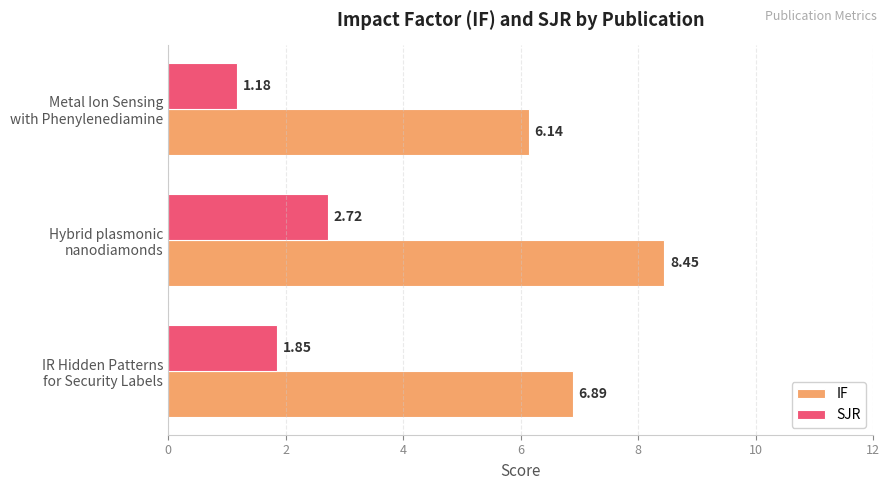

Rank the categories by IF value from highest to lowest.

Hybrid plasmonic
nanodiamonds, IR Hidden Patterns
for Security Labels, Metal Ion Sensing
with Phenylenediamine